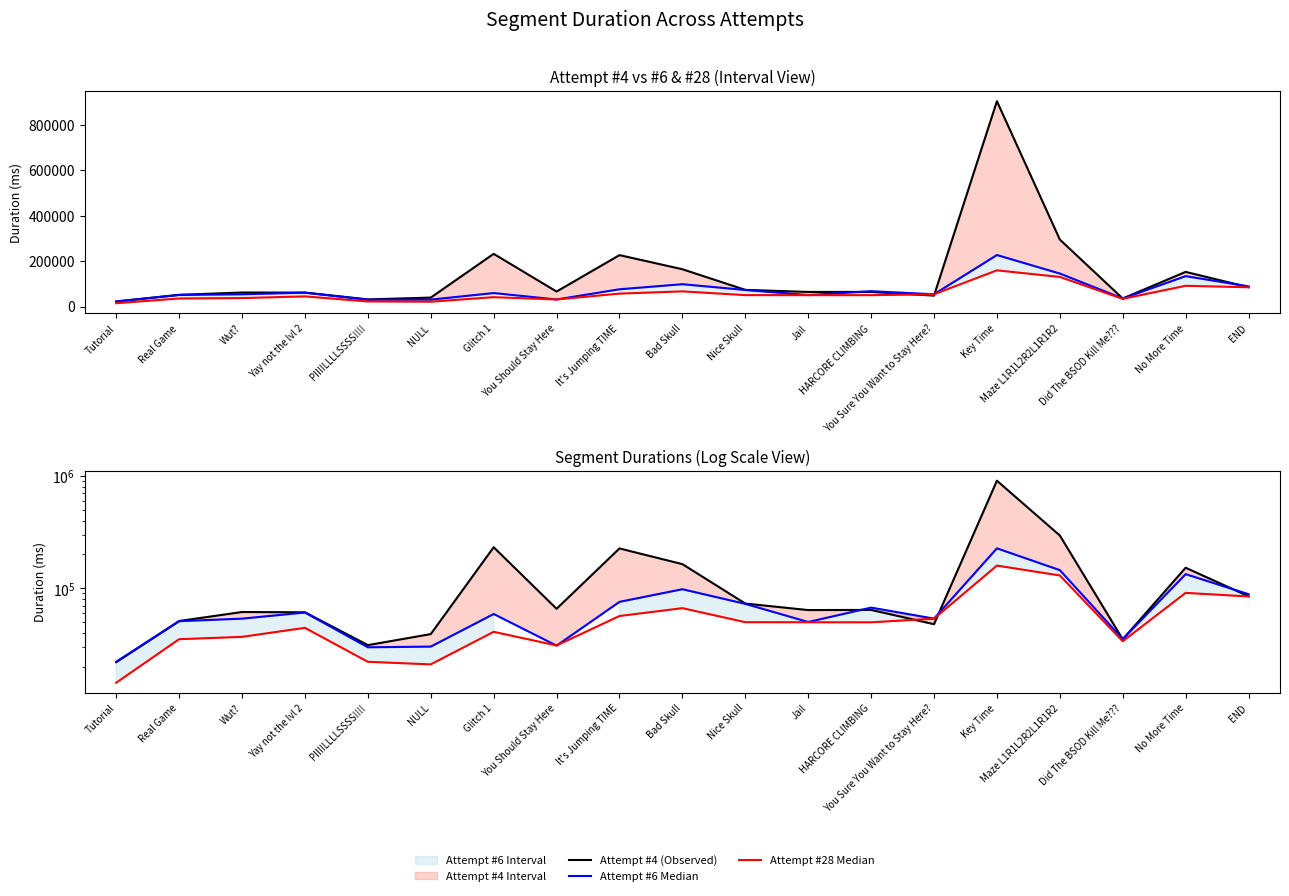

Reading right to left, list all the values displayed in this chart.

Attempt #4 (Observed): 84942	152292	35232	294504	903015	47991	64300	64068	73215	163952	226022	65817	231656	39207	31282	61234	61579	51245	22077
Attempt #6 Median: 88668	133609	35413	145032	226508	53819	67382	50218	72777	98160	75818	30953	59146	30356	29941	60966	53767	51061	22276
Attempt #28 Median: 84625	91084	33854	130025	159096	53754	49877	49923	50018	66623	56732	31077	41073	21096	22252	44529	37047	35310	14504